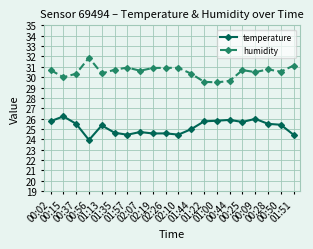

What is the maximum value for humidity?

31.9